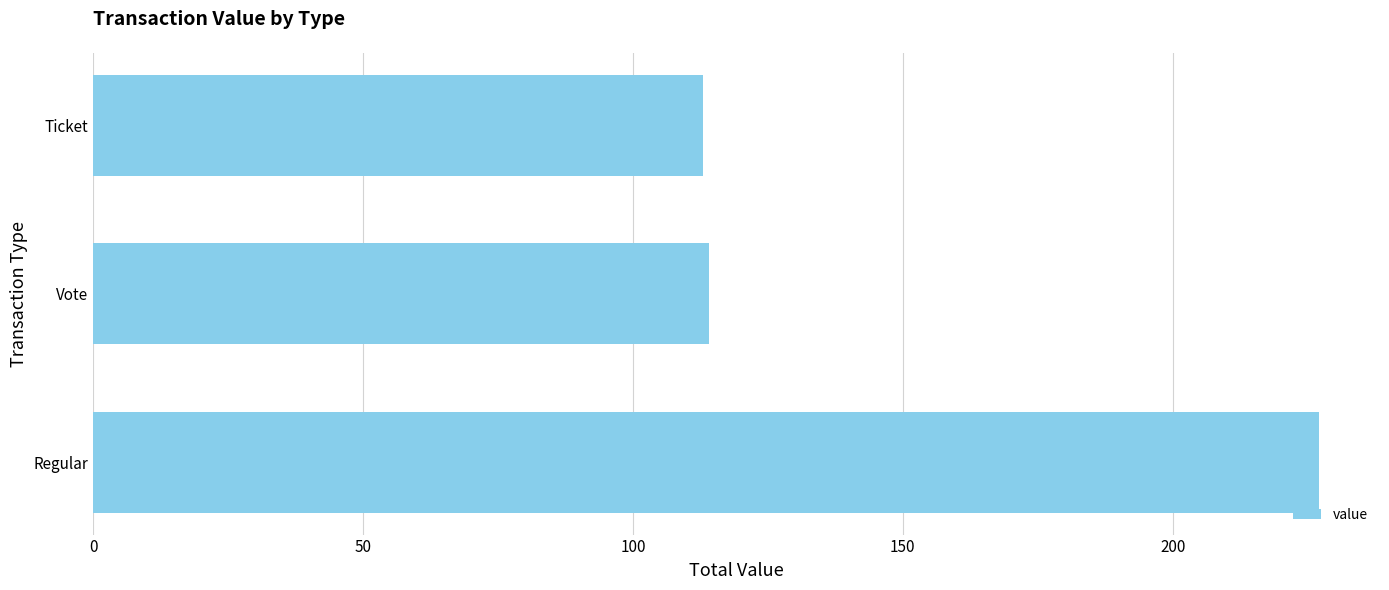

Is it true that the value at Regular is 227.1?

True